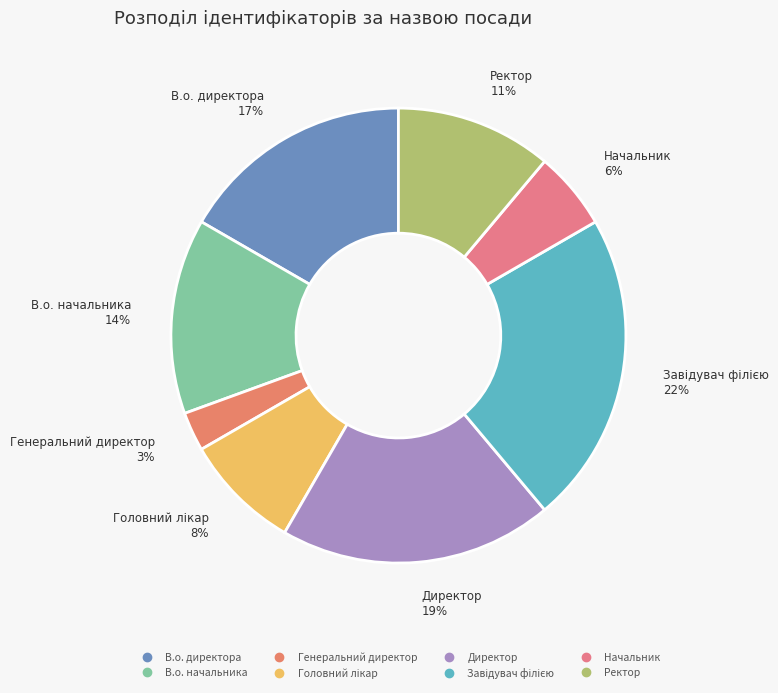

Which category has the smallest portion of the pie?

Генеральний директор